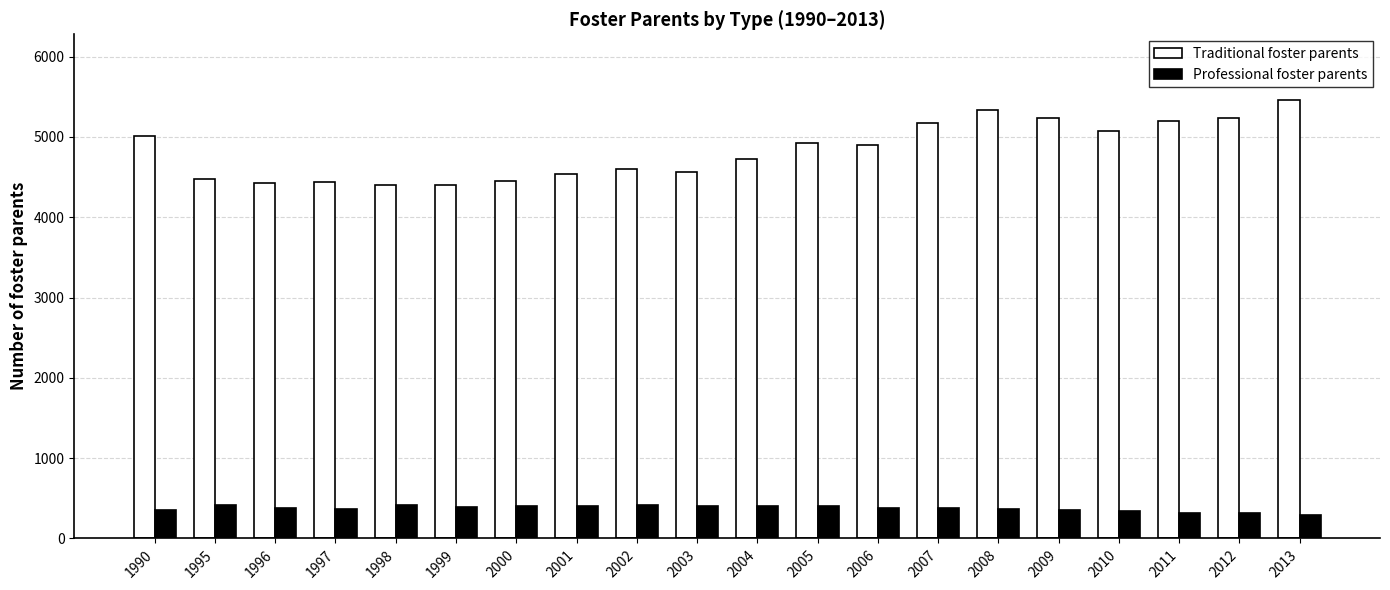

How many values in the Traditional foster parents series are below 4896?

10